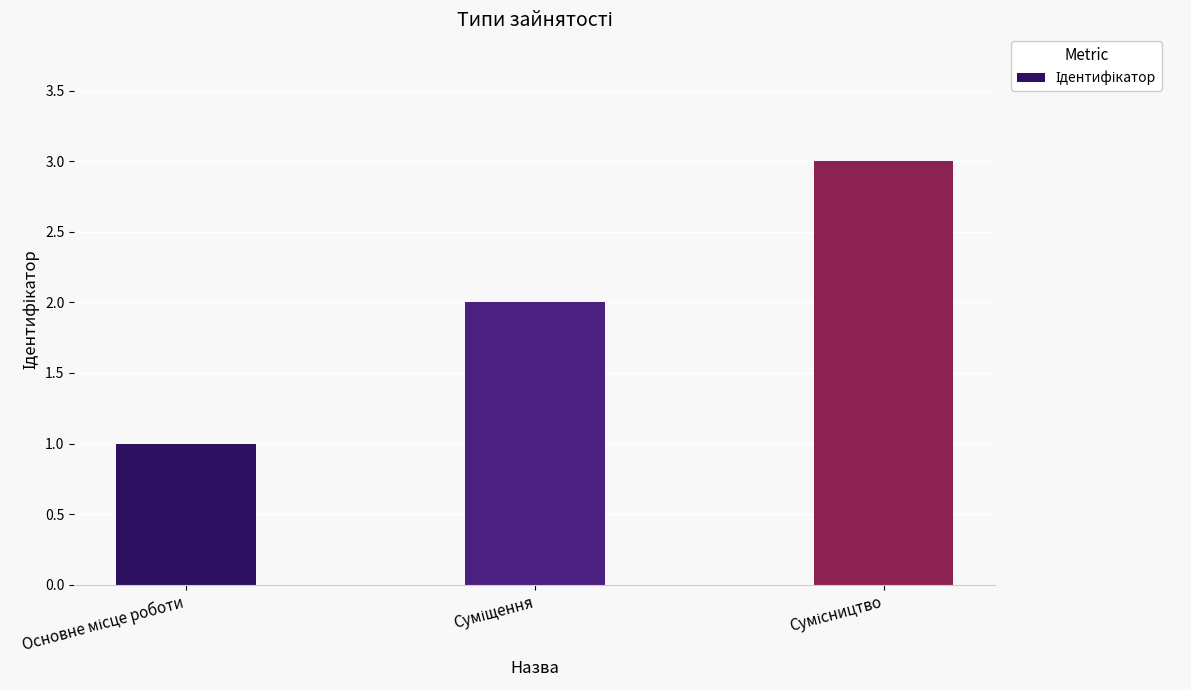

What is the sum of all values?

6